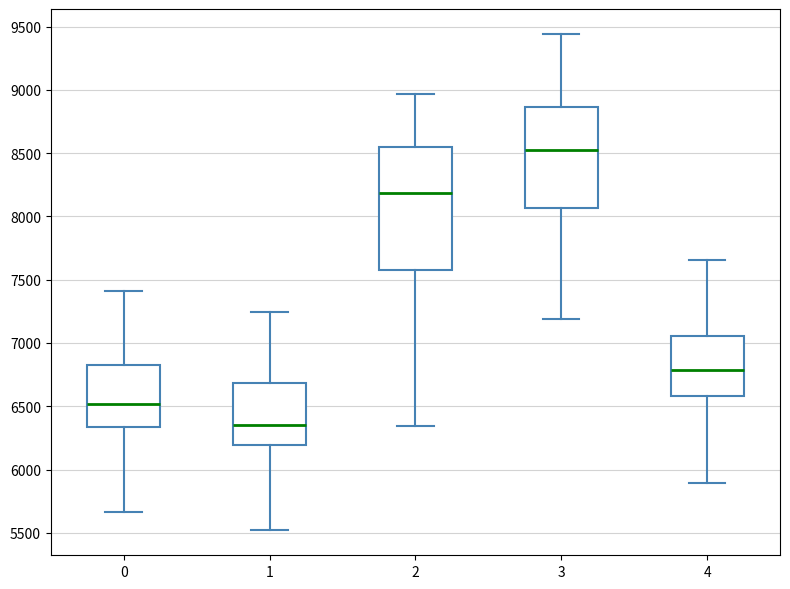

Reading left to right, read every box against the y-axis: the position of its median line, the range the box covers, and the ends of its whiskers. The values are not printed on the chart, so give them approximately, as read against the axis.

0: median 6500, box 6350 to 6850, whiskers 5650 to 7400
1: median 6350, box 6200 to 6700, whiskers 5500 to 7250
2: median 8200, box 7550 to 8550, whiskers 6350 to 8950
3: median 8550, box 8050 to 8850, whiskers 7200 to 9450
4: median 6800, box 6600 to 7050, whiskers 5900 to 7650